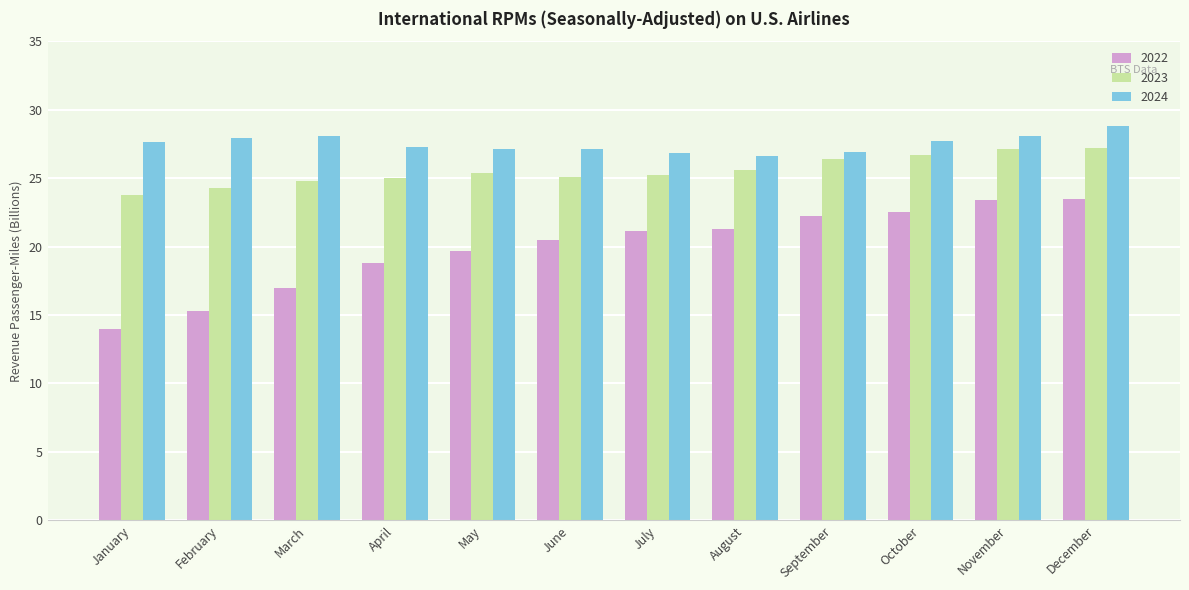

Does the chart contain stacked bars?

No